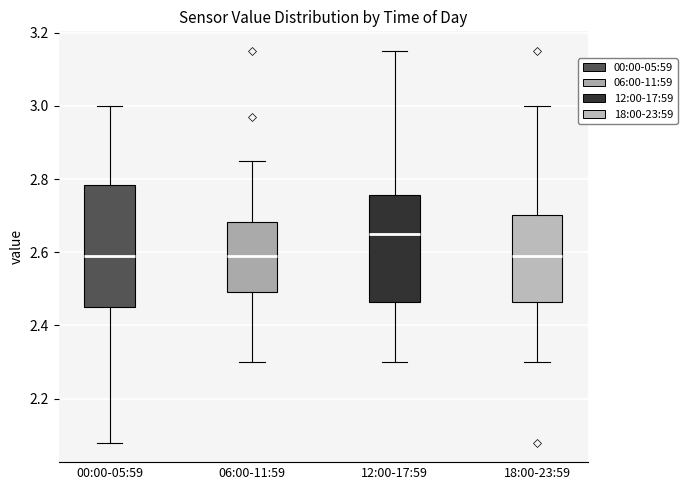

Which box is the tallest, from its lower edge to its upper edge?

00:00-05:59